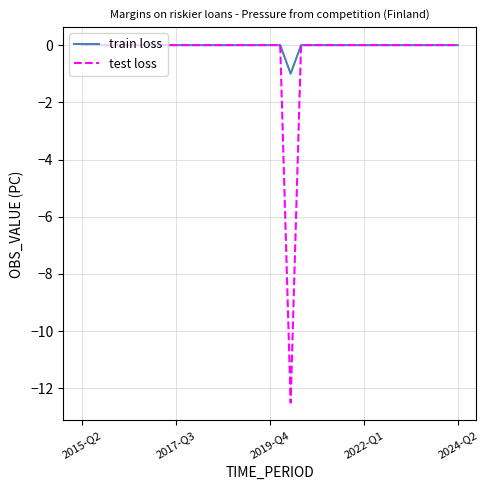

Which series has the widest spread of values?

test loss